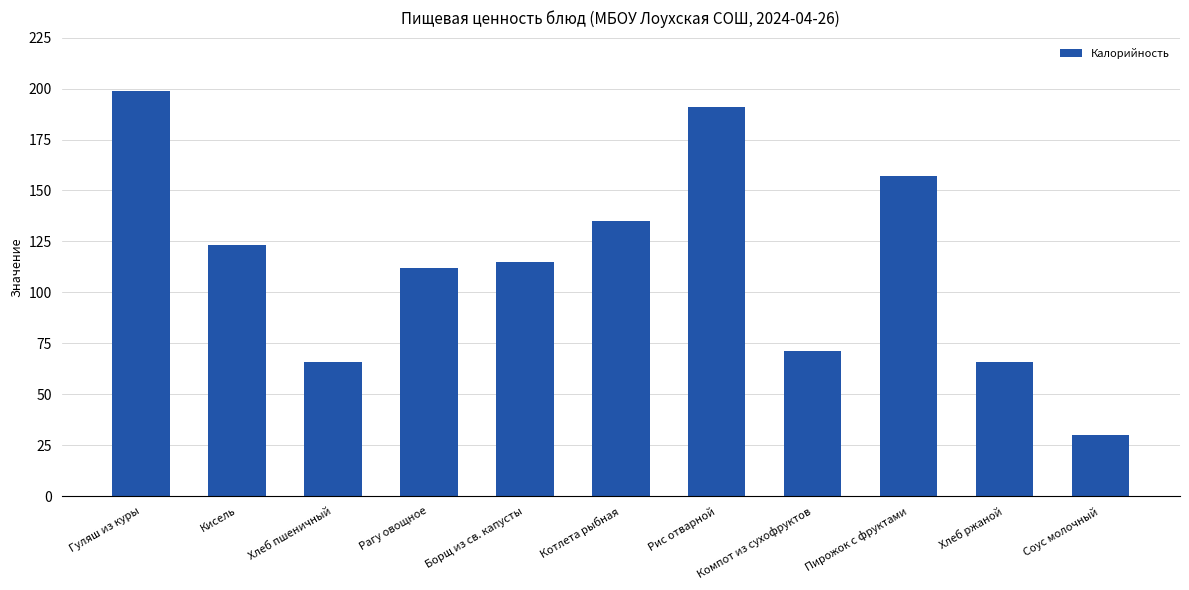

Does the chart contain stacked bars?

No